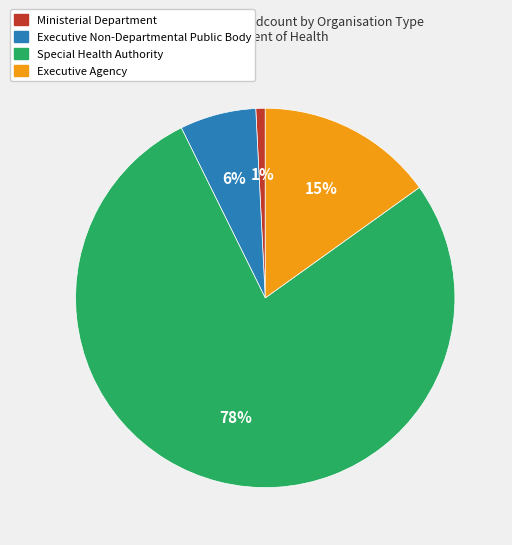

To the nearest percent, what portion does Executive Non-Departmental Public Body represent?

6%